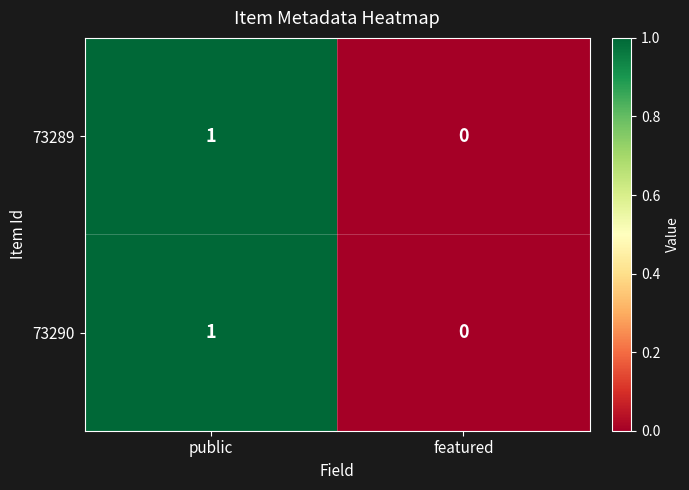

List the labels in order of 73289 value, smallest first.

featured, public